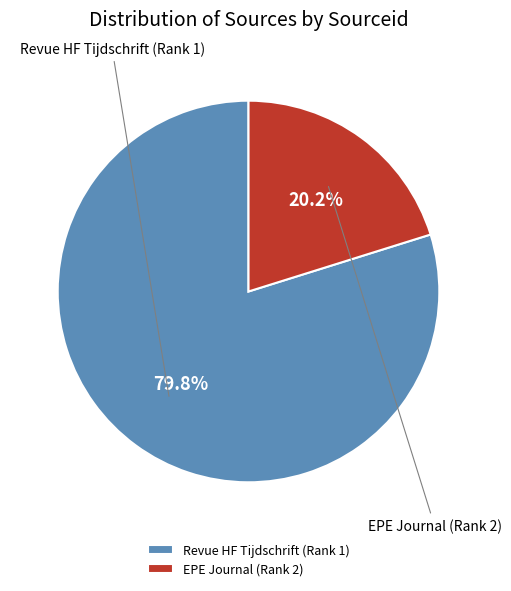

The Revue HF Tijdschrift (Rank 1) slice represents 94% of the pie. True or false?

False